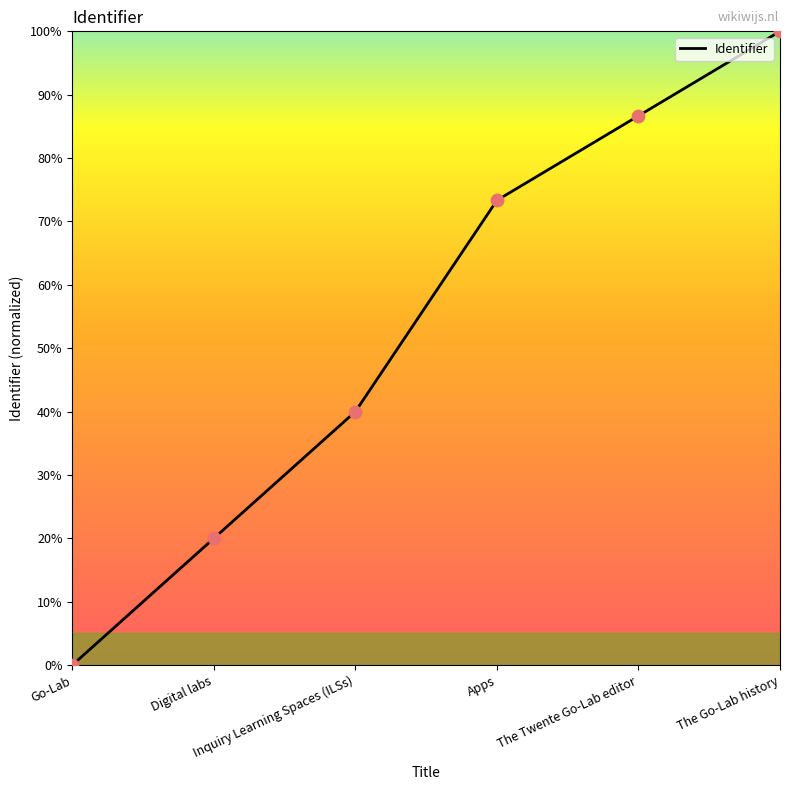

Which has a higher value, Digital labs or The Go-Lab history?

The Go-Lab history